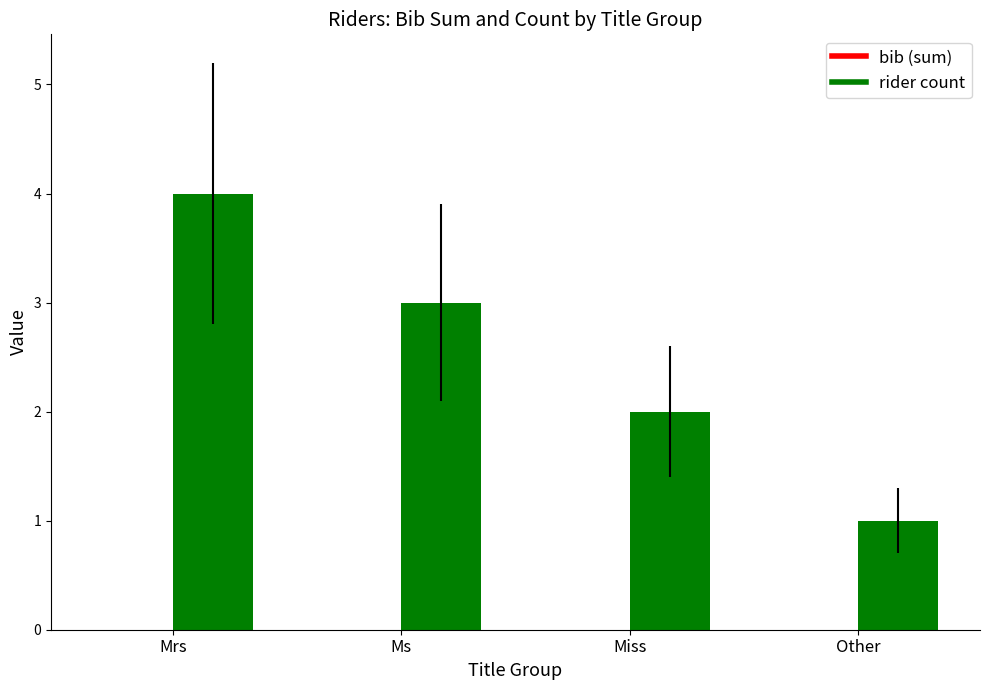

What is the label of the 1st bar from the left?

Mrs